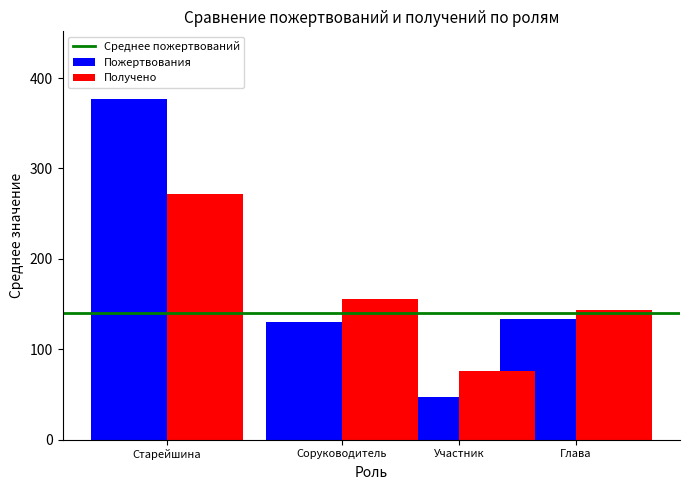

The value of Получено at Глава is 144.0. True or false?

True